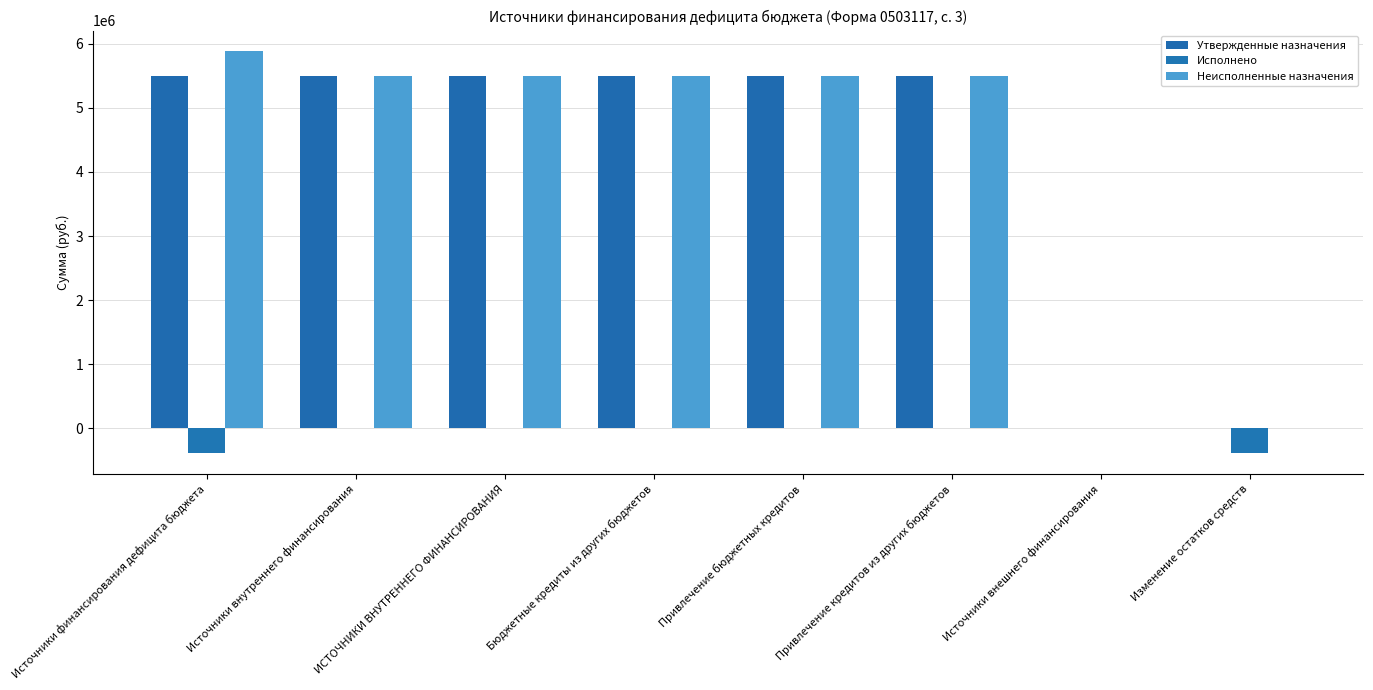

Is it true that Неисполненные назначения equals 5500000.0 at ИСТОЧНИКИ ВНУТРЕННЕГО ФИНАНСИРОВАНИЯ?

True